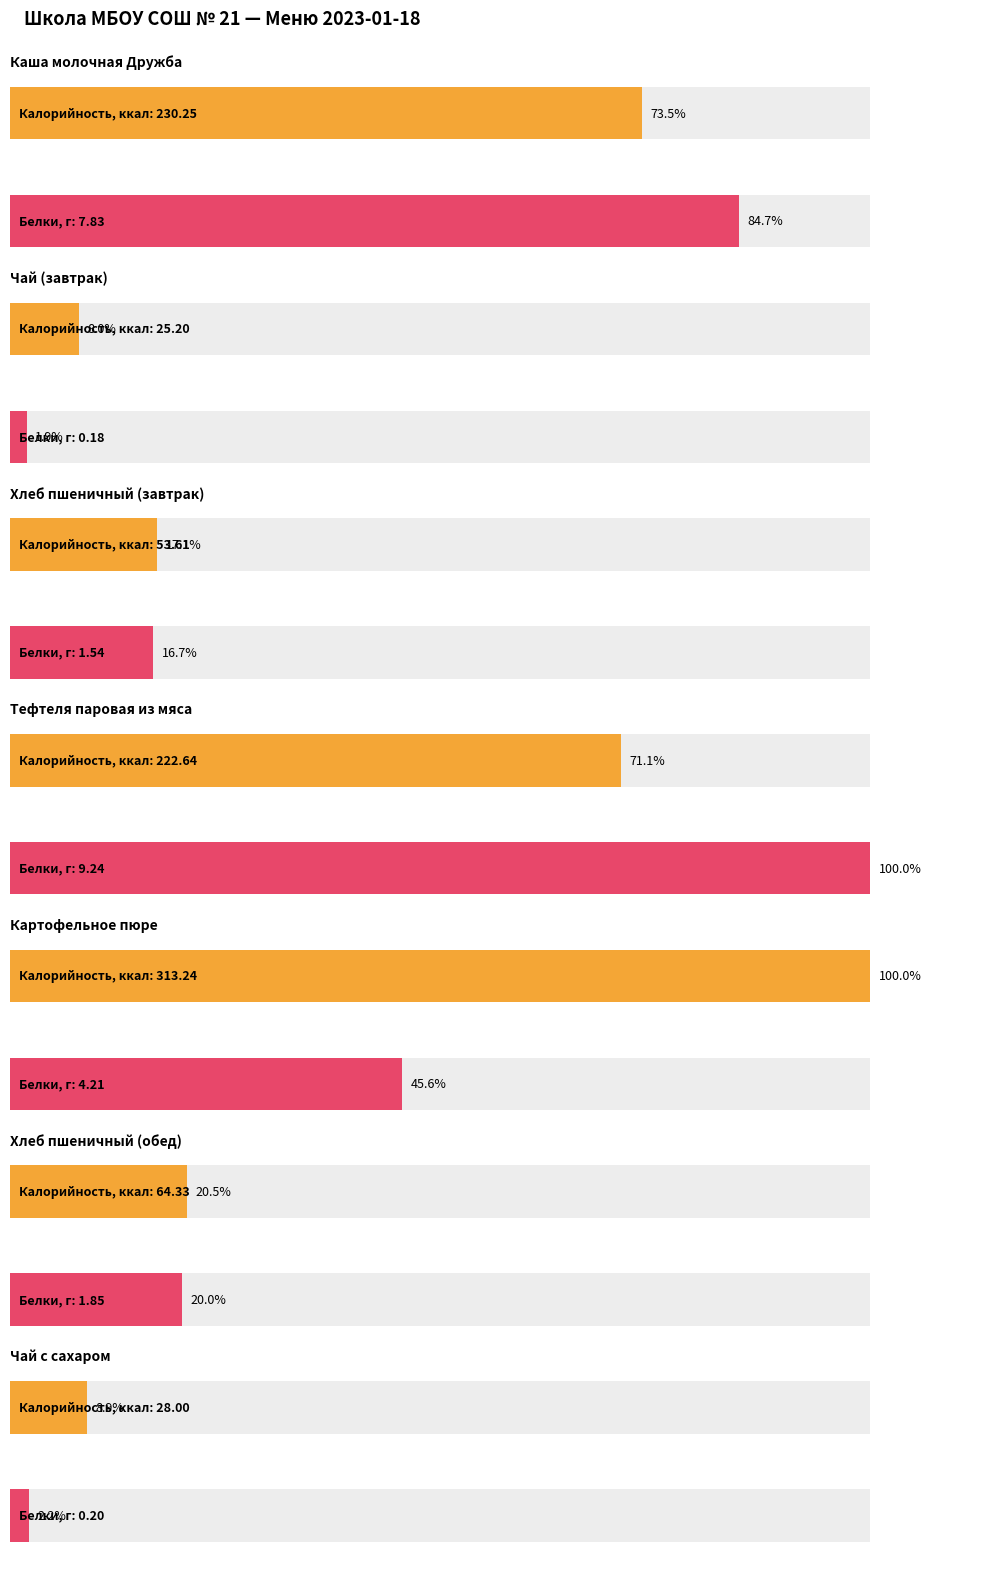

Does the chart contain stacked bars?

No